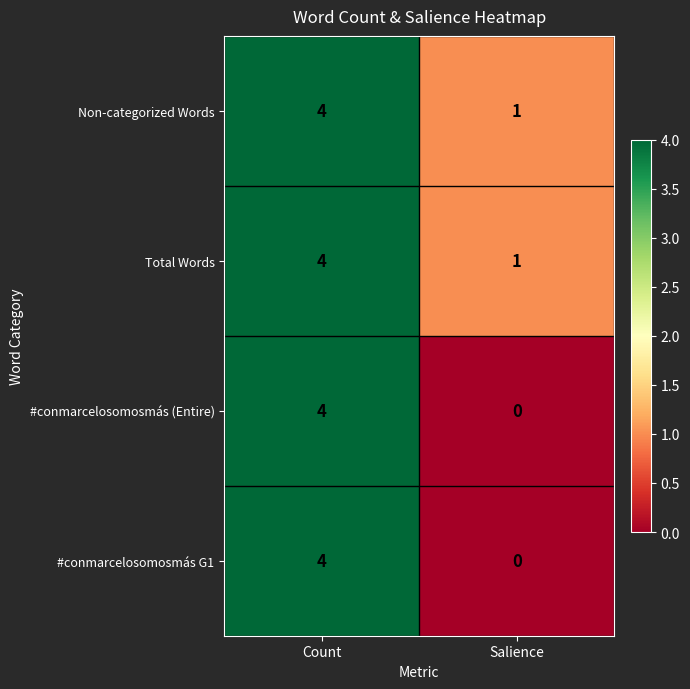

What is the difference between the maximum and minimum values in the Total Words series?

3